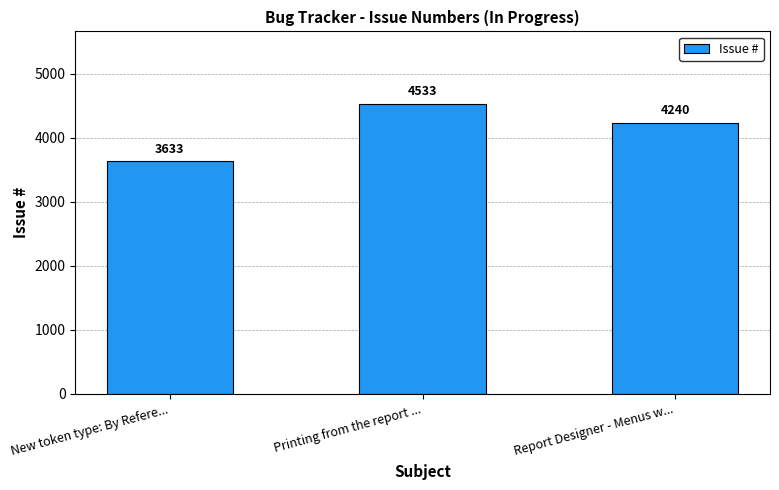

How many bars are there in total?

3